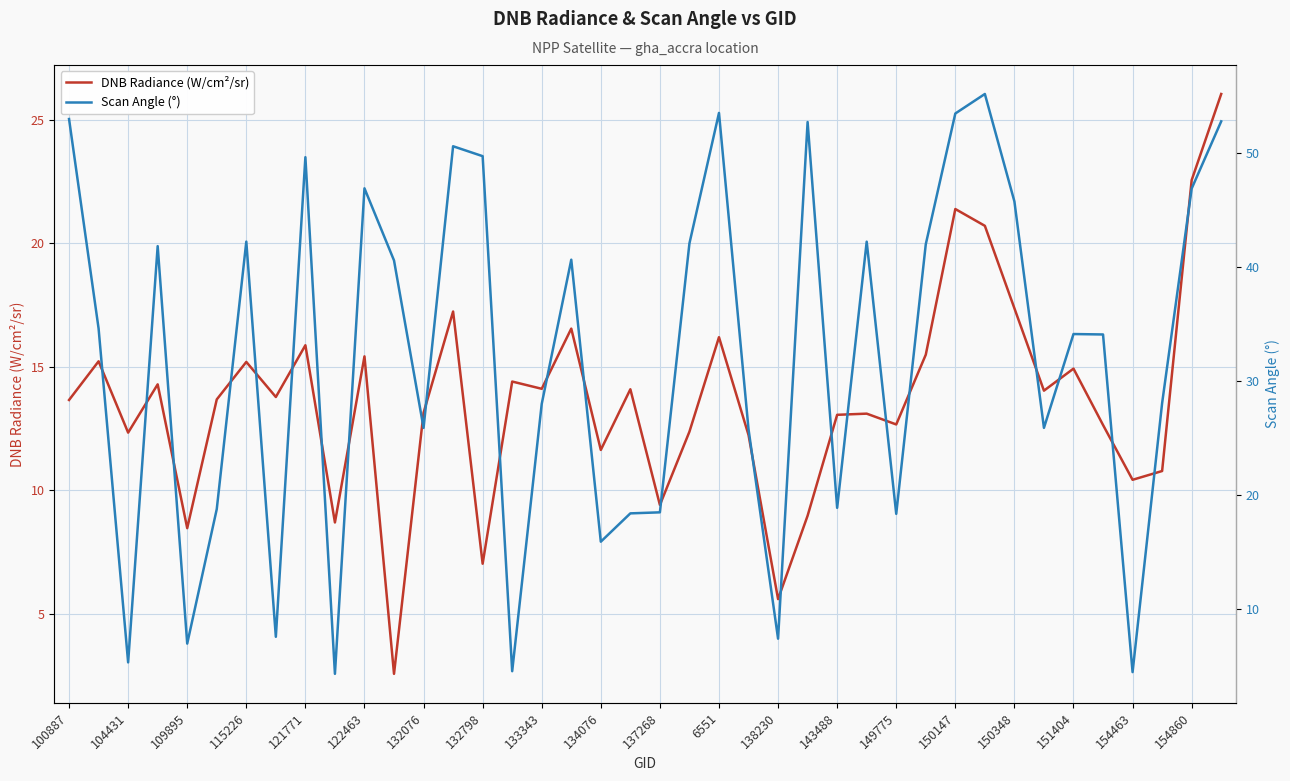

The DNB Radiance (W/cm²/sr) series shows 1.1 at 138230. True or false?

False